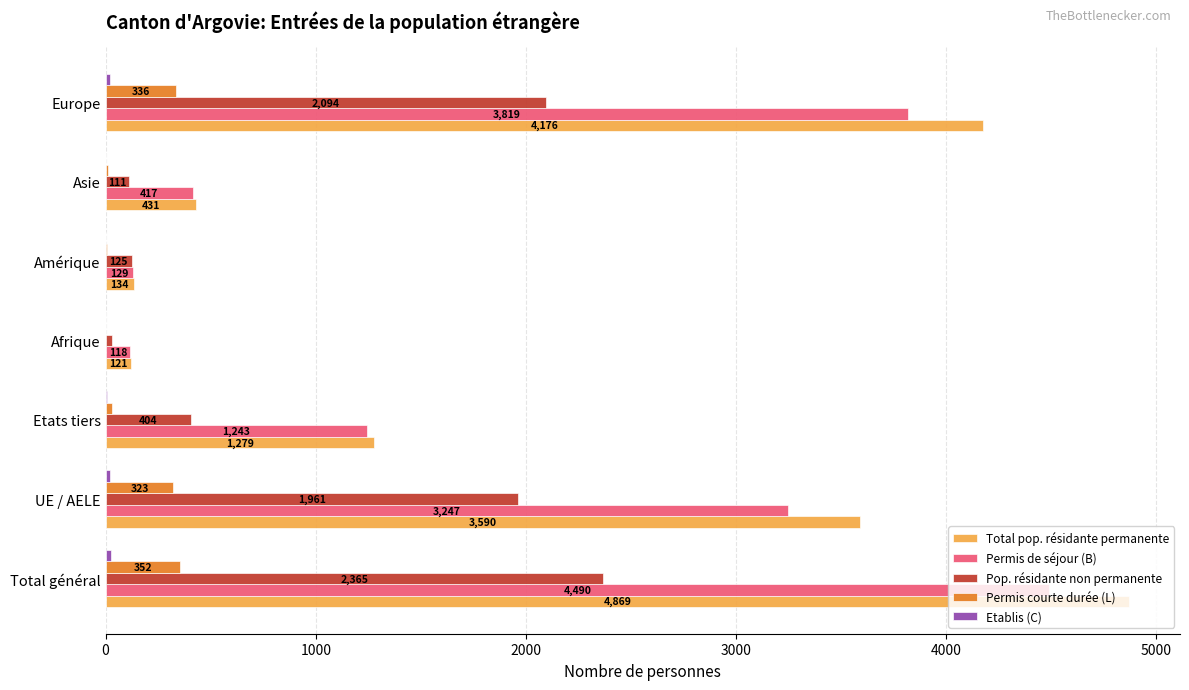

Which series has the largest total across all categories?

Total pop. résidante permanente